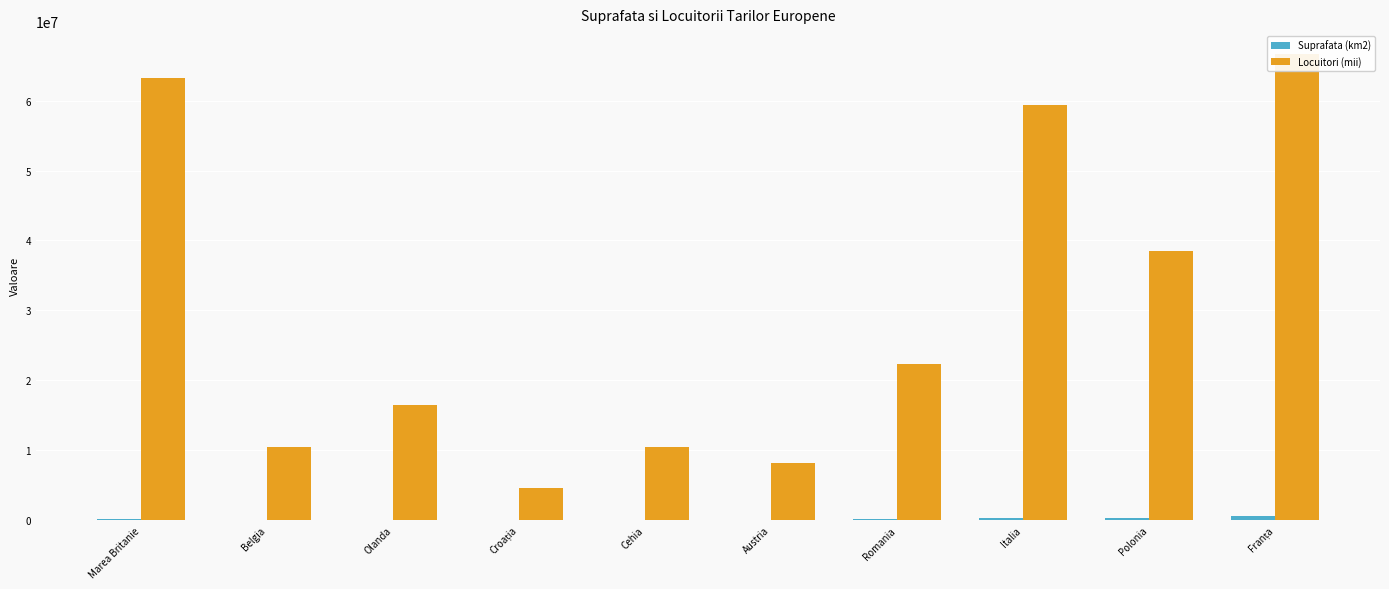

What value does the Suprafata (km2) series have at Romania, to the nearest 10?

238390